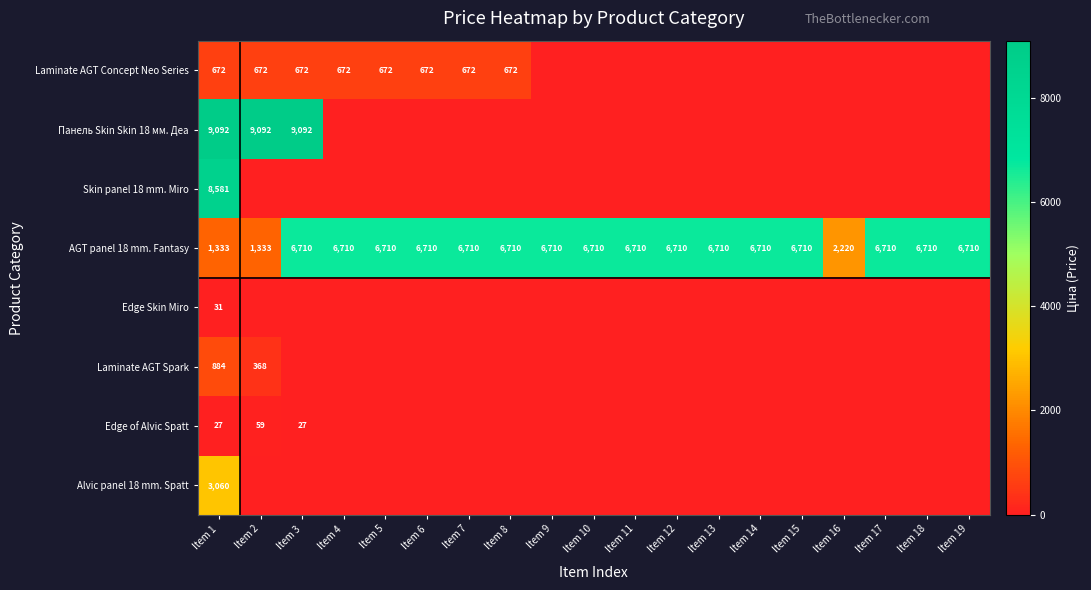

At which category does the chart reach its minimum across all series?

Item 9